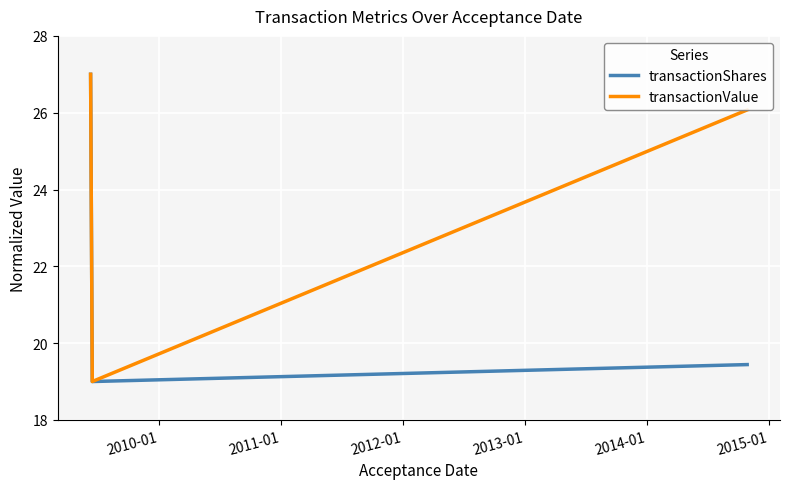

Reading right to left, transcribe all the data shown in this chart.

transactionShares: 19.4	19.0	27.0
transactionValue: 26.1	19.0	27.0